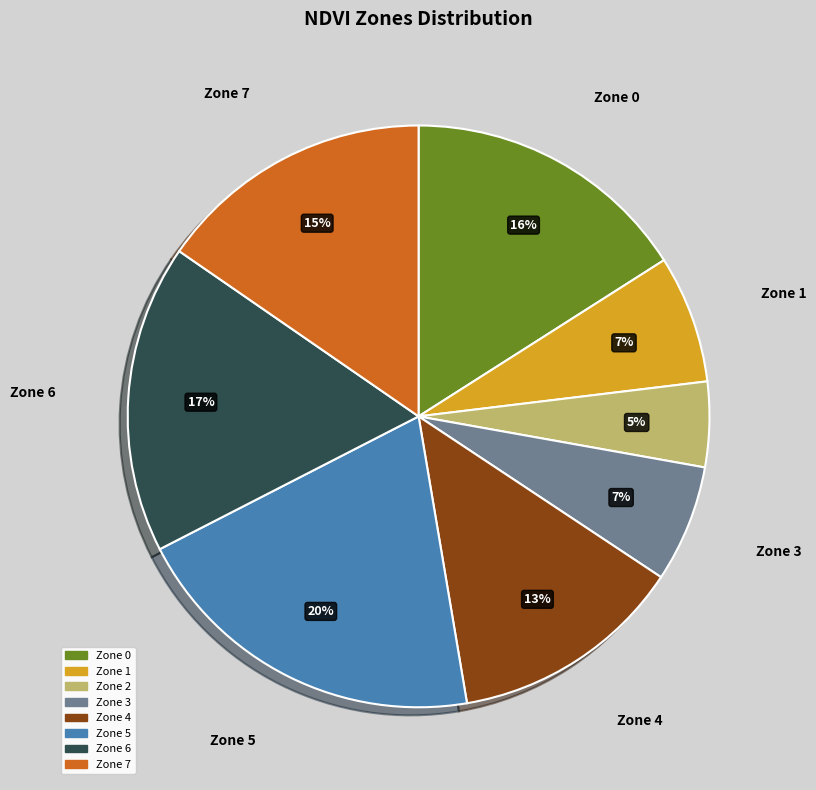

Is there a majority slice in this chart?

No